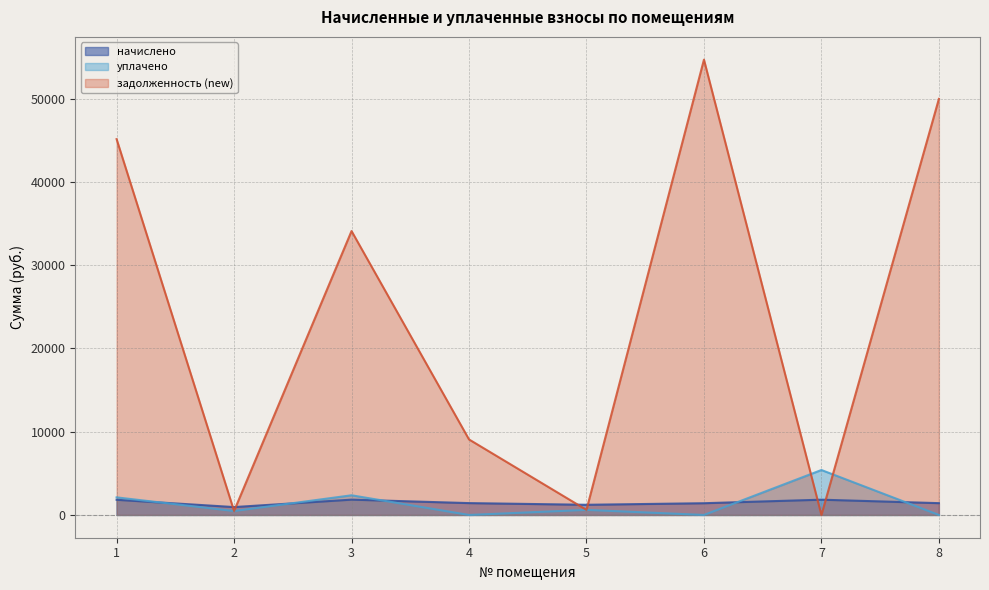

Rank the series by their maximum value, from highest to lowest.

задолженность (new), уплачено, начислено